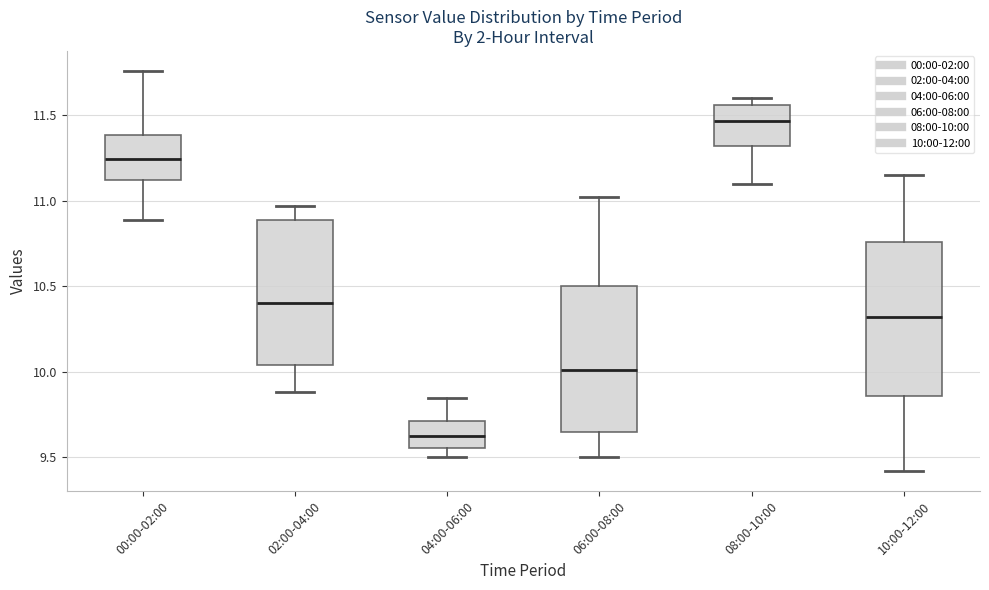

Reading left to right, transcribe this box plot: for each box, give where its median line is, the range the box spans, and where its two whiskers end, as read against the y-axis. The values are not printed on the chart, so give them approximately, as read against the axis.

00:00-02:00: median 11.25, box 11.10 to 11.40, whiskers 10.90 to 11.75
02:00-04:00: median 10.40, box 10.05 to 10.90, whiskers 9.90 to 10.95
04:00-06:00: median 9.65, box 9.55 to 9.70, whiskers 9.50 to 9.85
06:00-08:00: median 10.00, box 9.65 to 10.50, whiskers 9.50 to 11.00
08:00-10:00: median 11.45, box 11.30 to 11.55, whiskers 11.10 to 11.60
10:00-12:00: median 10.30, box 9.85 to 10.75, whiskers 9.40 to 11.15